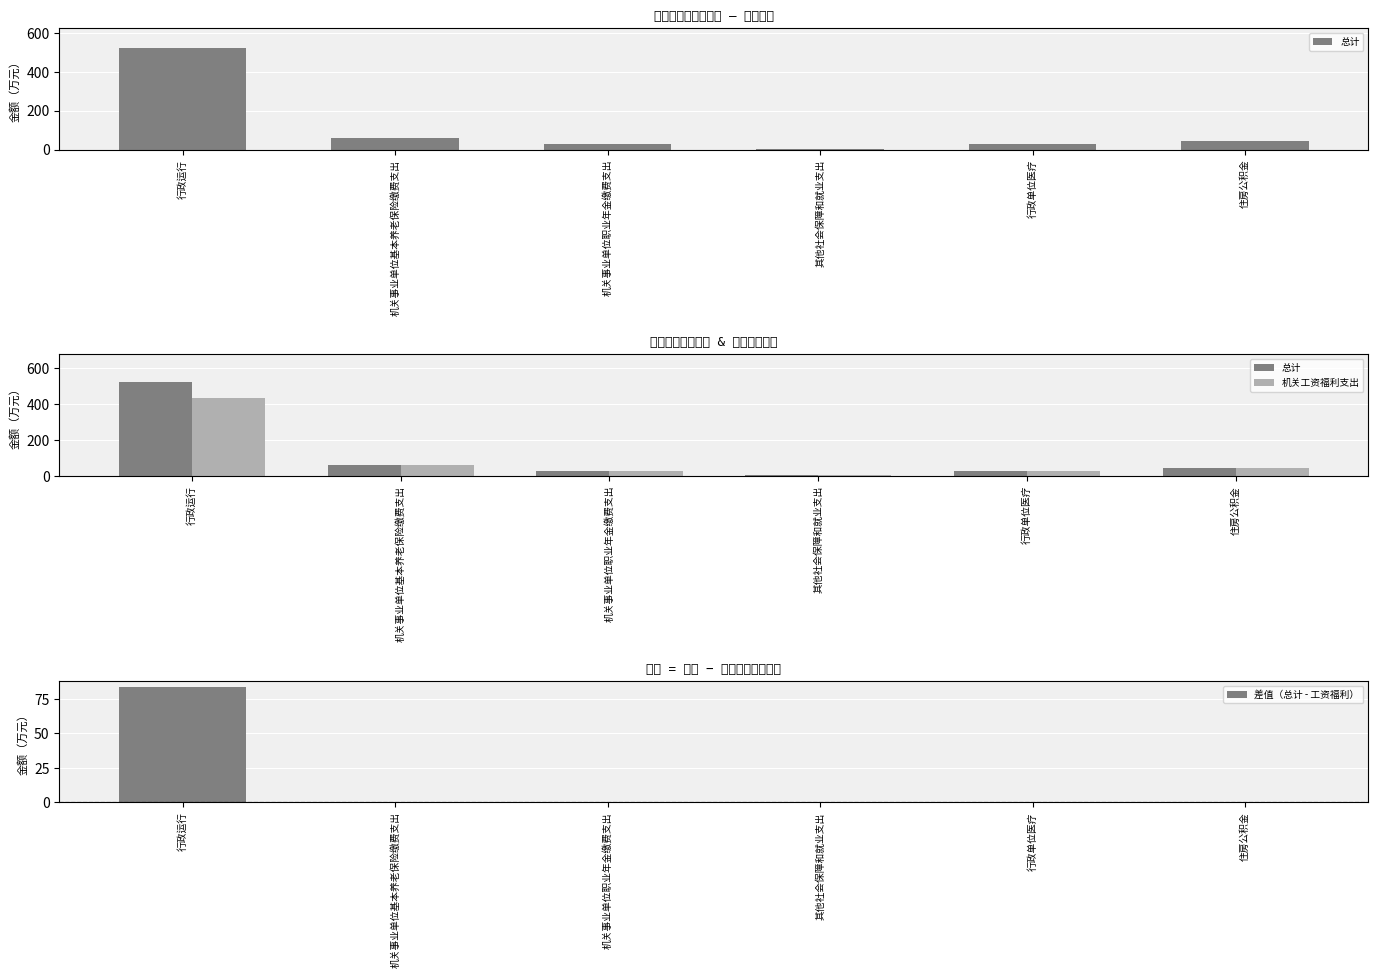

What is the spread (max minus min) of values at 其他社会保障和就业支出?

2.9